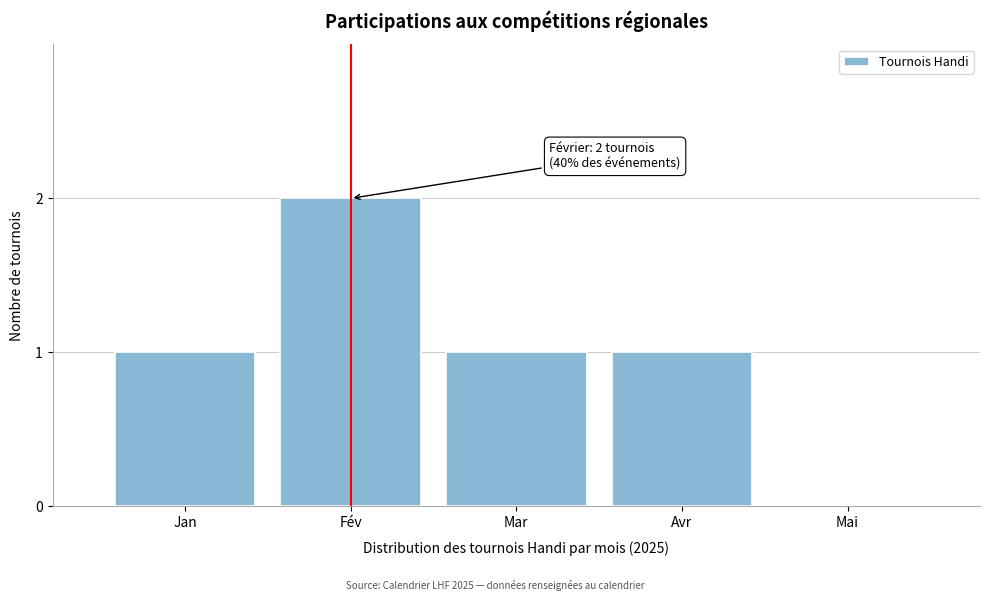

Reading right to left, list all the values displayed in this chart.

Mai=0	Avr=1	Mar=1	Fév=2	Jan=1